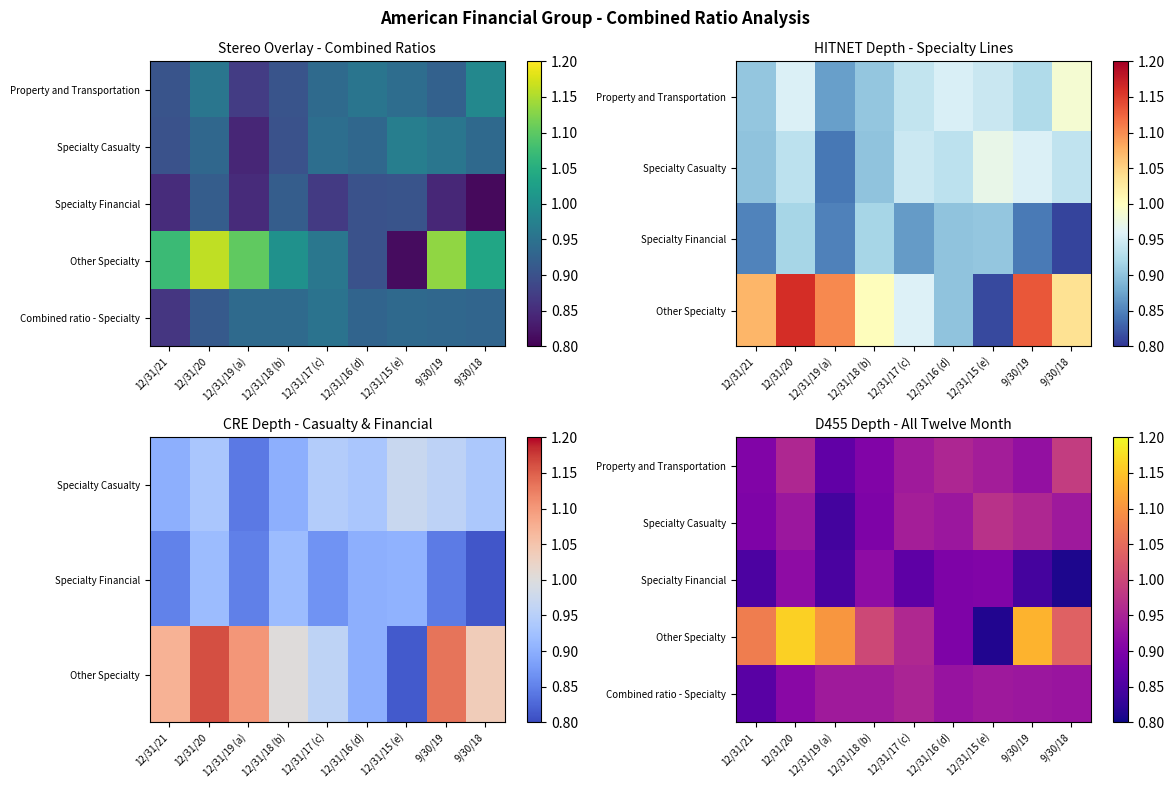

The value of Specialty Casualty at 9/30/19 is 0.5. True or false?

False